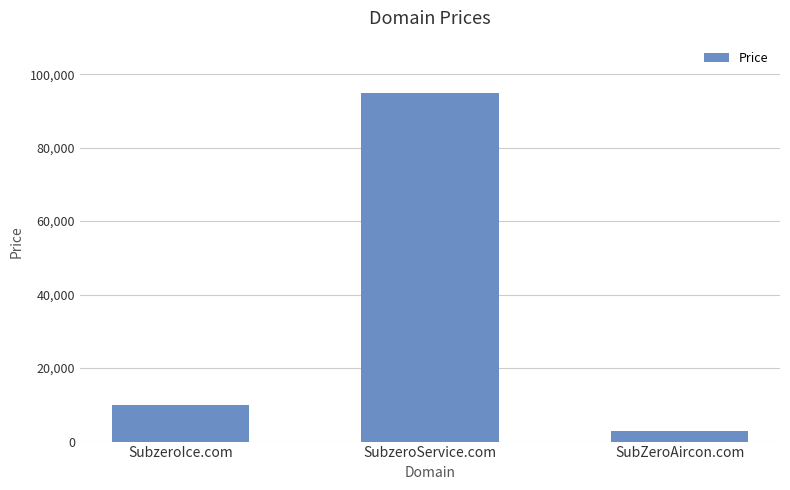

True or false: the data shows 9888 at SubzeroIce.com.

True